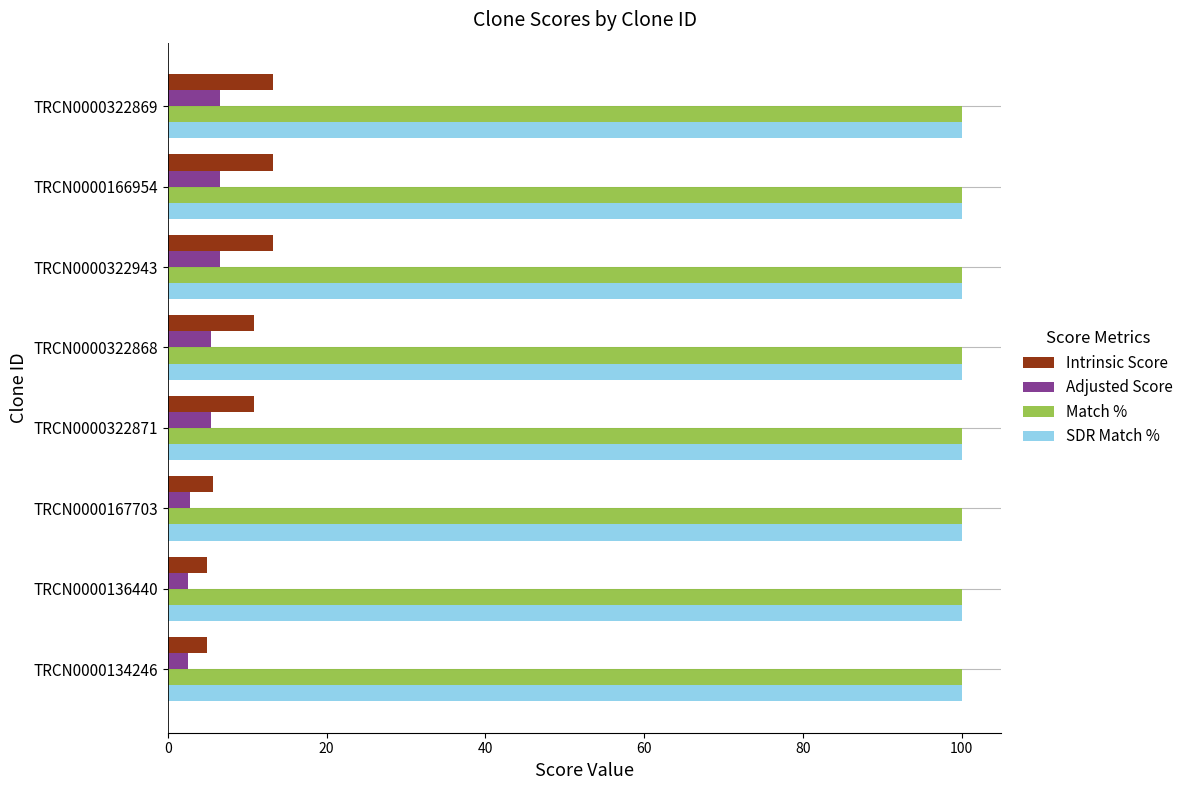

Is it true that Adjusted Score equals 2.5 at TRCN0000134246?

True